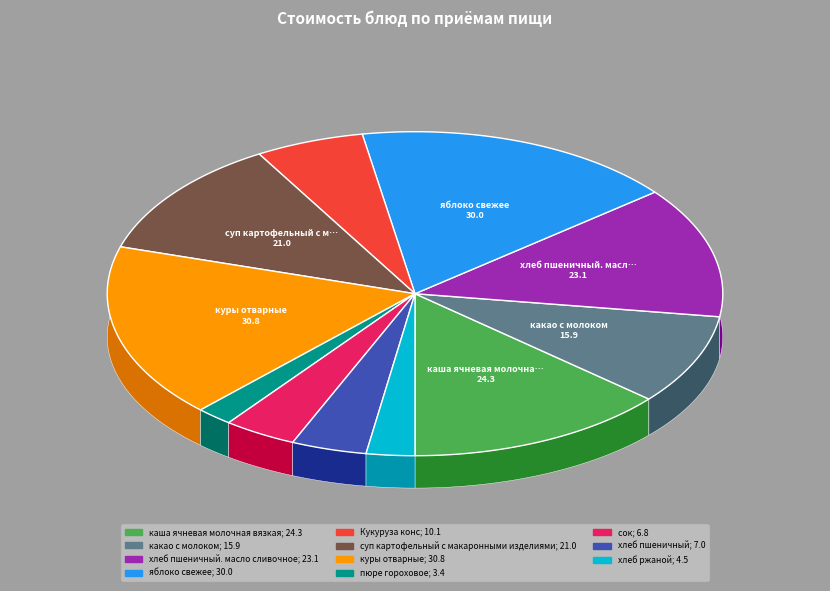

Is it true that хлеб ржаной is 3% of the pie?

True